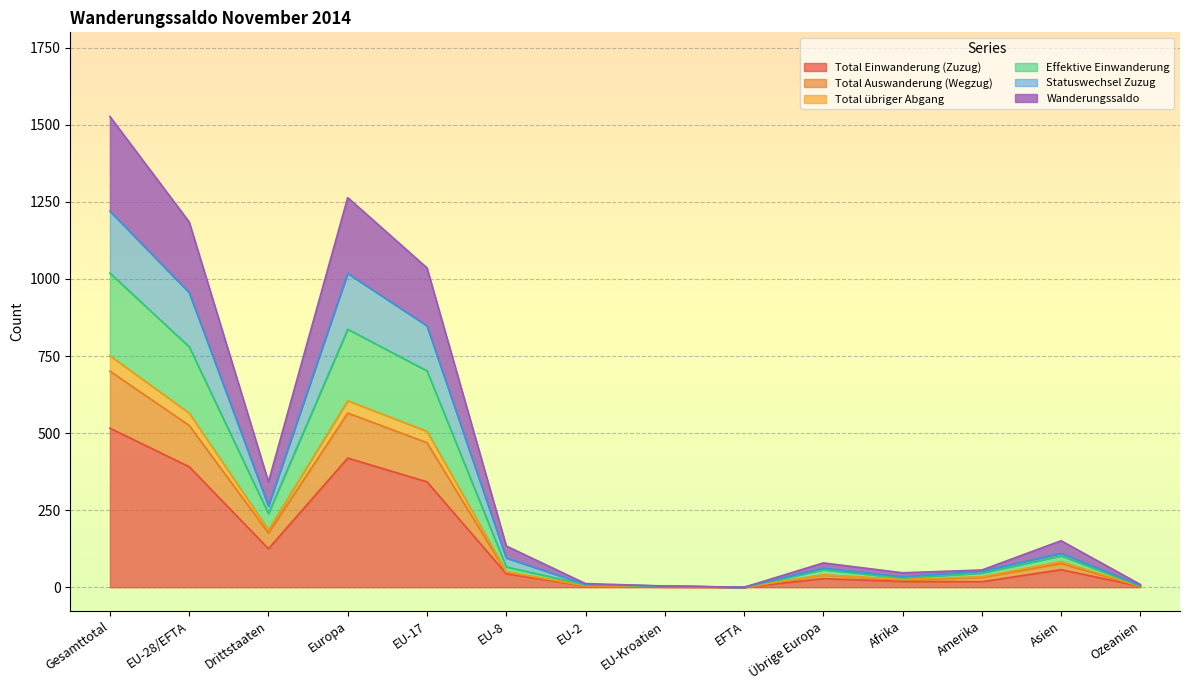

What is the highest value of the Effektive Einwanderung series?

1019